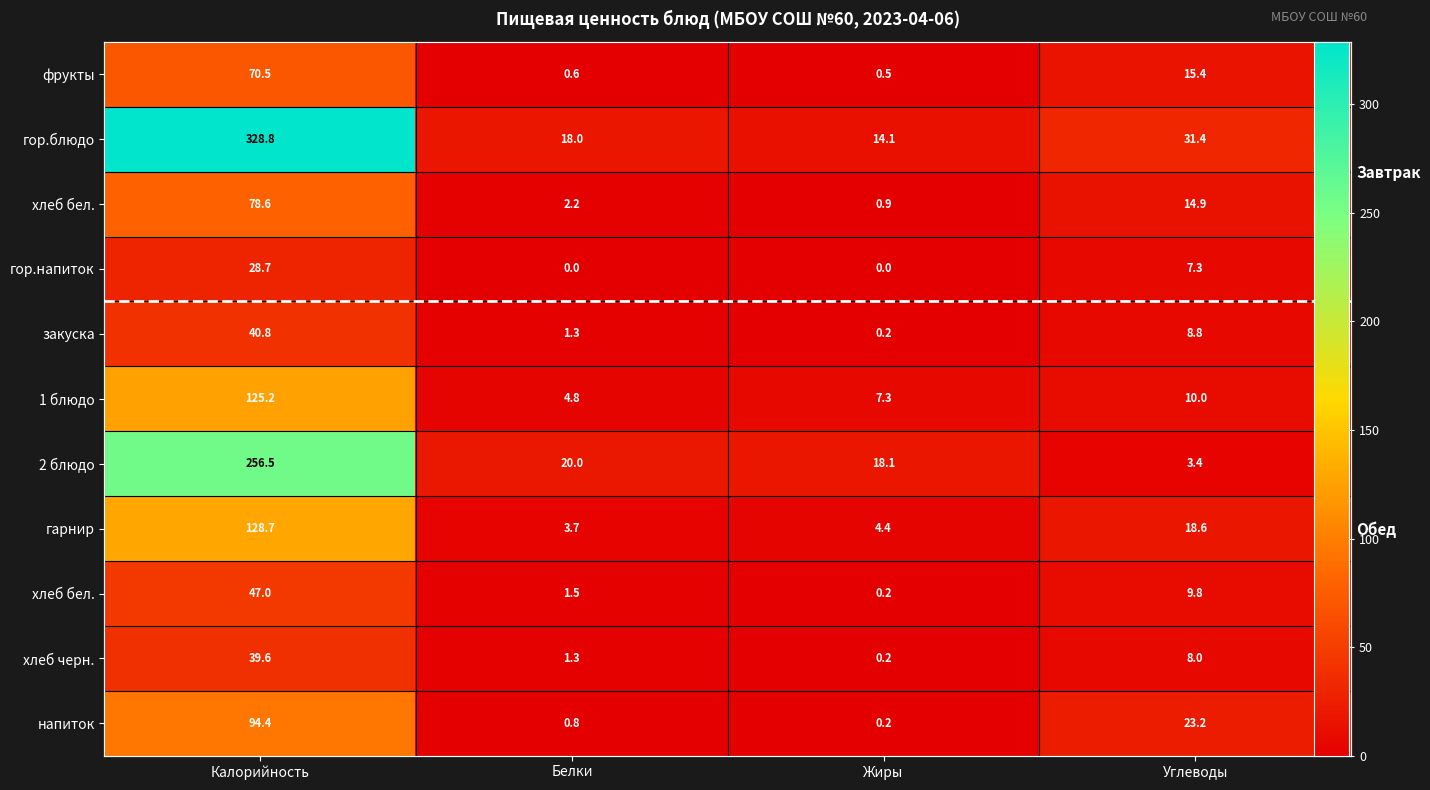

What is the difference between the highest and lowest values at Жиры?

18.1